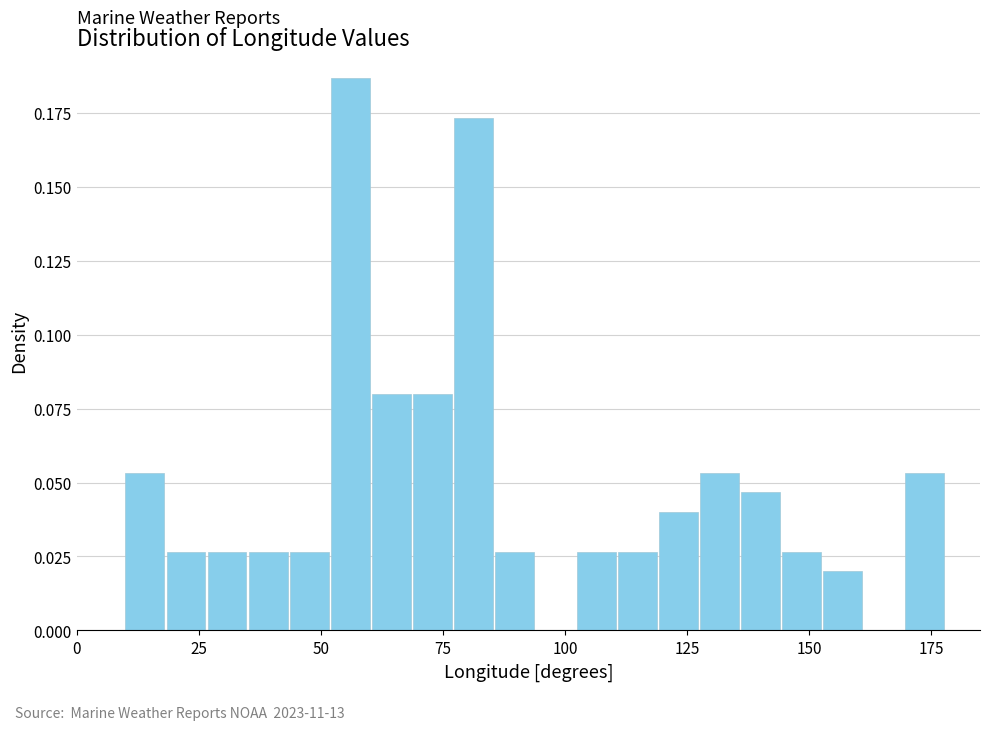

Read against the x-axis, roughly where is the centre of the tallest bar?

55